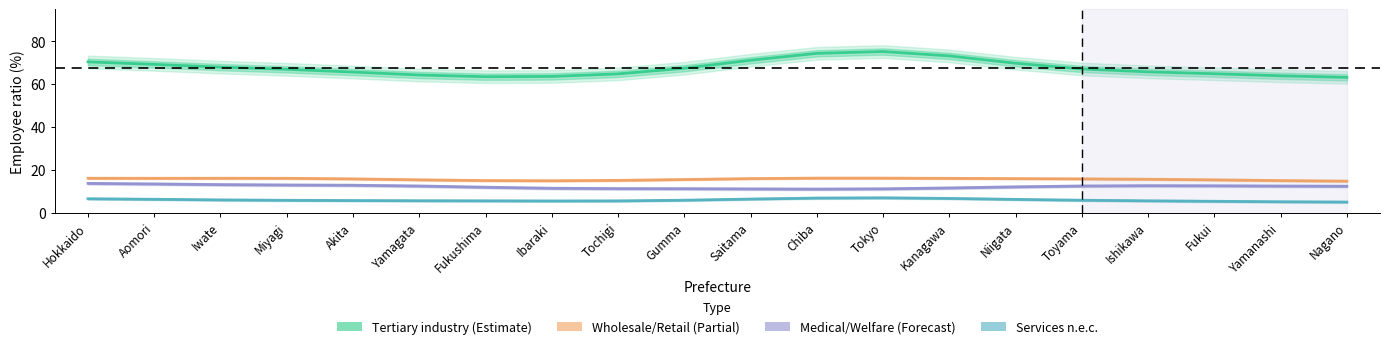

What is the label of the 18th point from the left?

Fukui